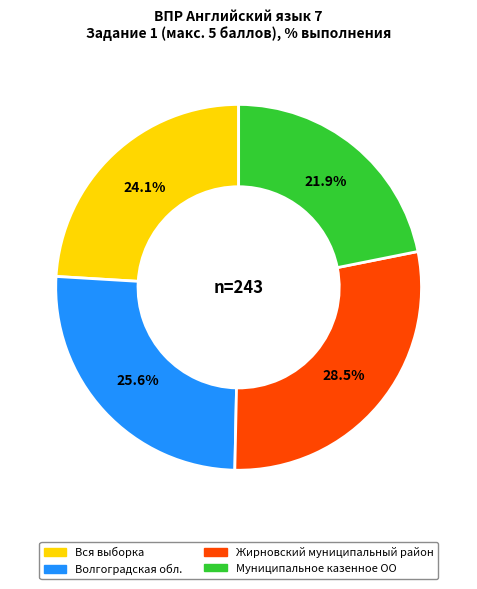

What is the ratio of the value at Муниципальное казенное ОО to the value at Жирновский муниципальный район?

0.8